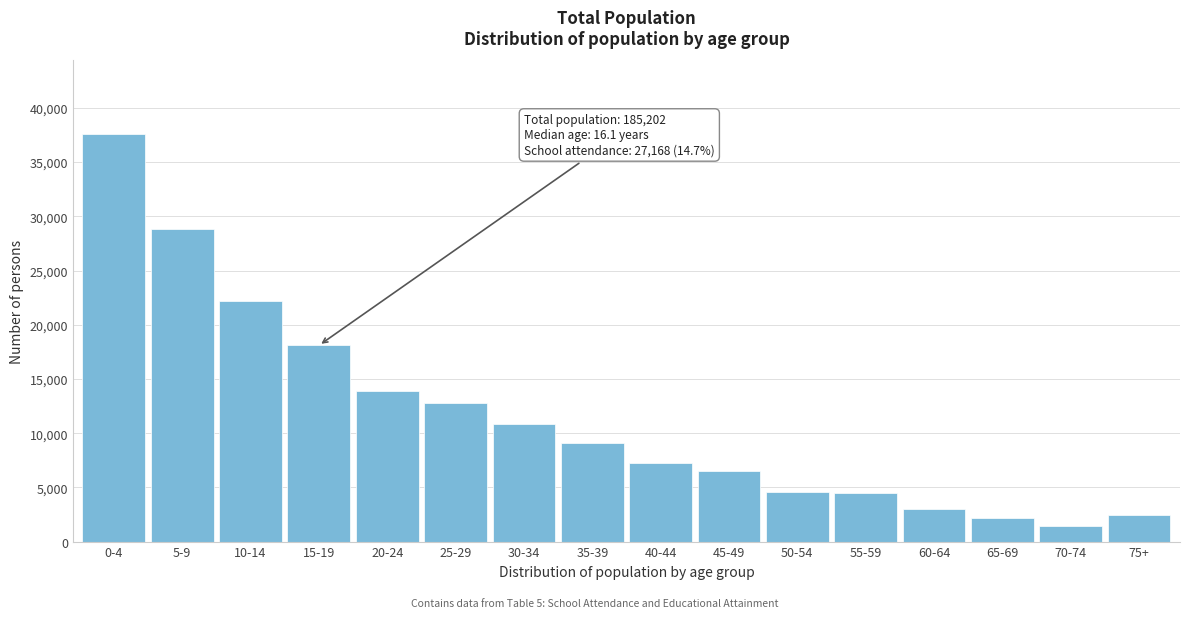

The value at 50-54 is 4617. True or false?

True